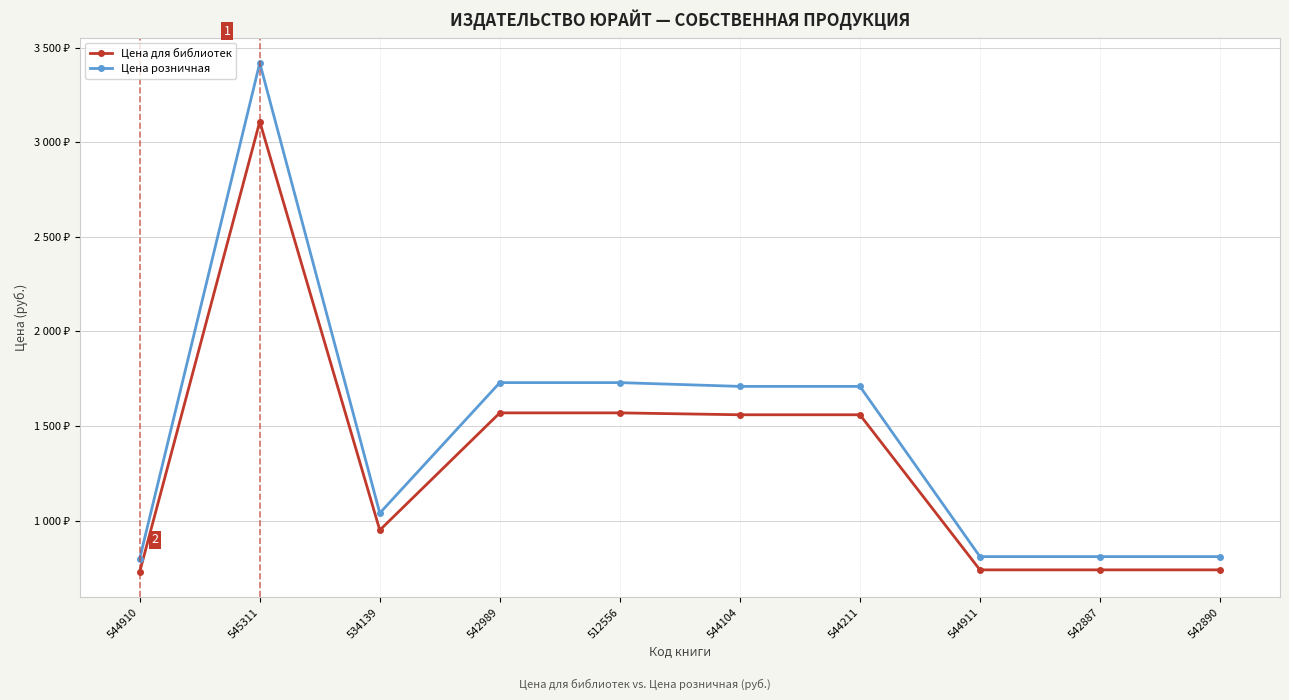

Is the value of Цена розничная at 544911 greater than the value of Цена для библиотек at 544211?

No